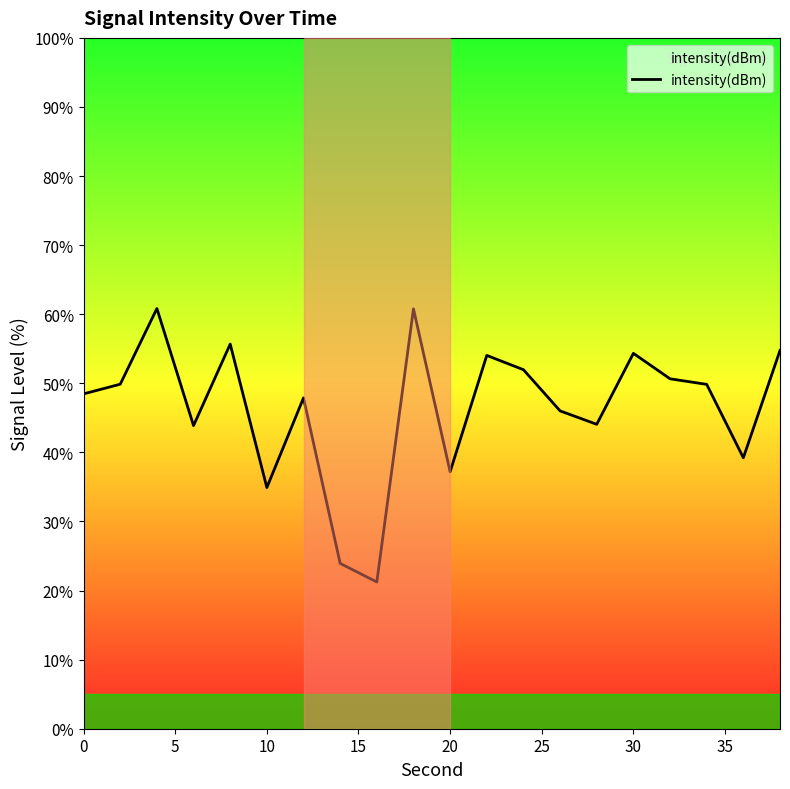

Does the chart have visible grid lines?

No